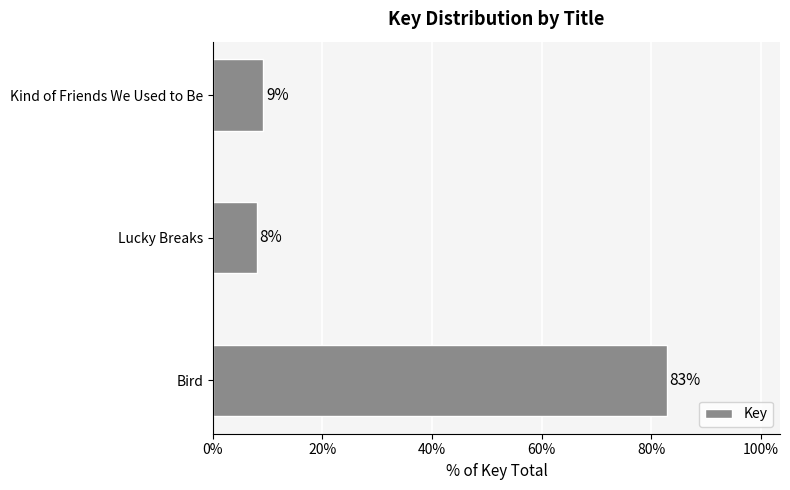

What is the greatest value displayed?

82.8